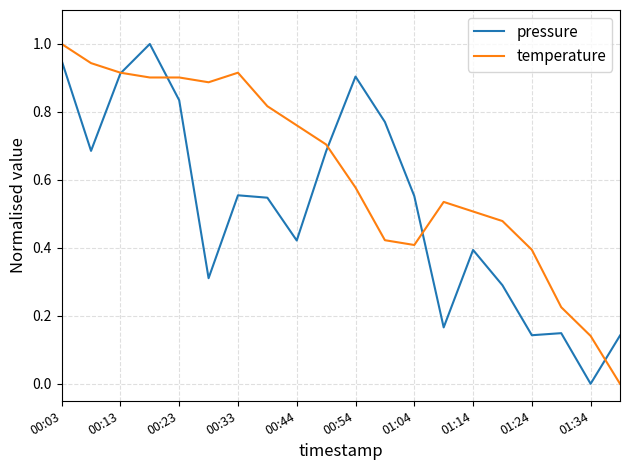

Rank the series by their average value, from highest to lowest.

temperature, pressure